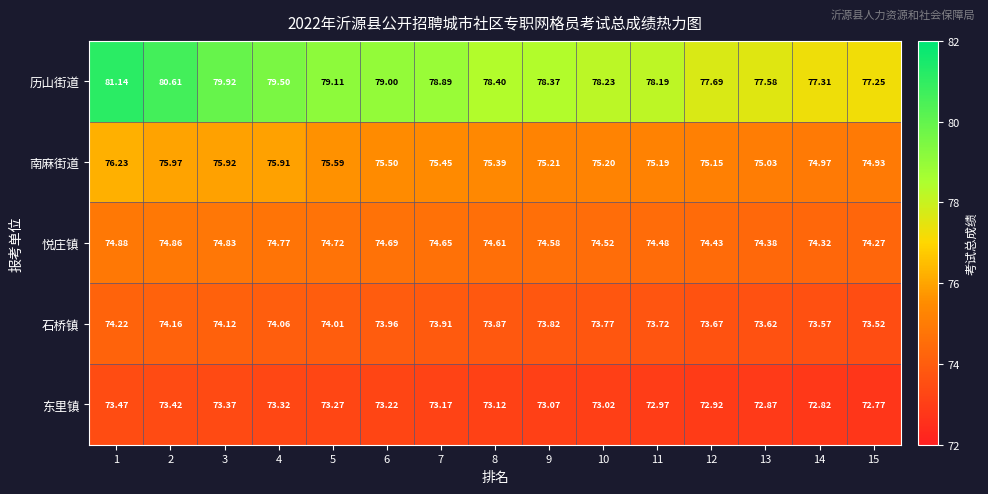

Which series changed the most between 5 and 8?

历山街道